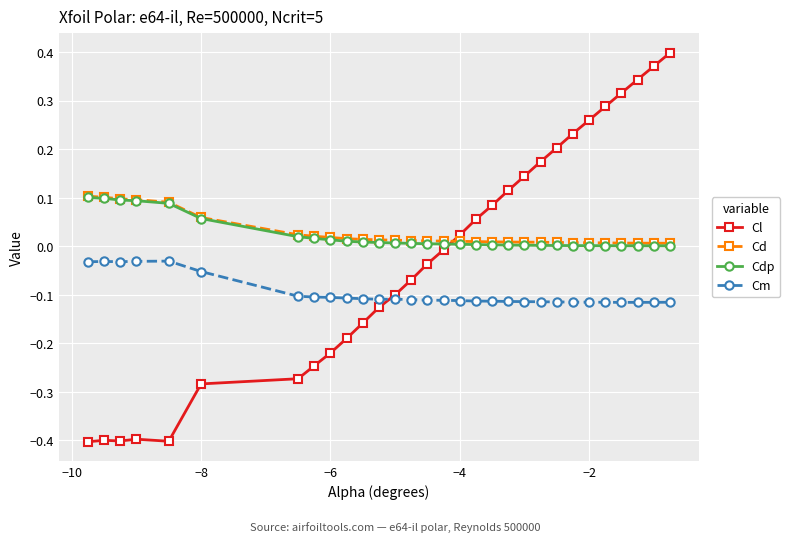

How many lines are shown in the chart?

4